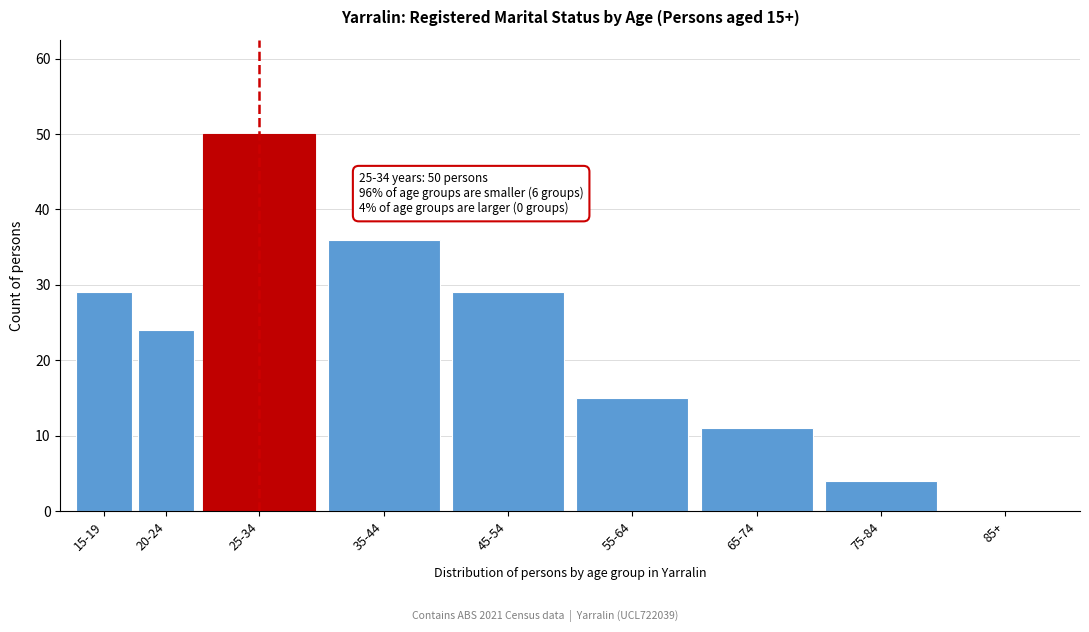

Reading left to right, transcribe all the data shown in this chart.

15-19=29	20-24=24	25-34=50	35-44=36	45-54=29	55-64=15	65-74=11	75-84=4	85+=0